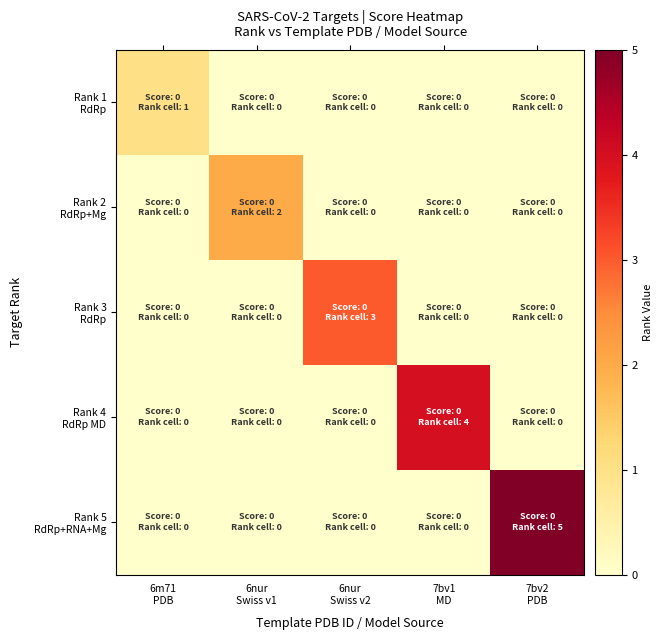

What is the spread (max minus min) of values at 6m71
PDB?

1